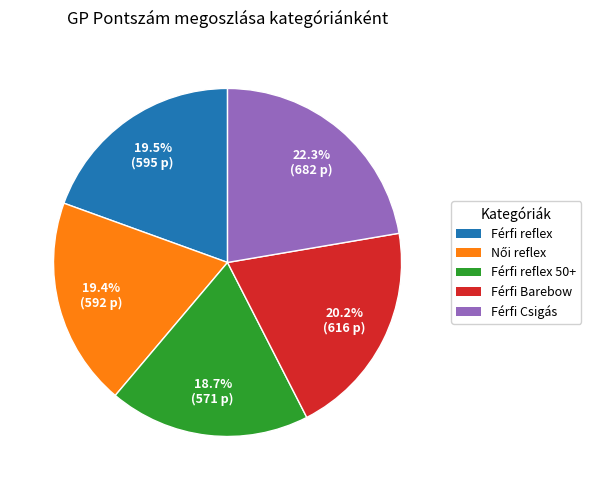

Is there a majority slice in this chart?

No